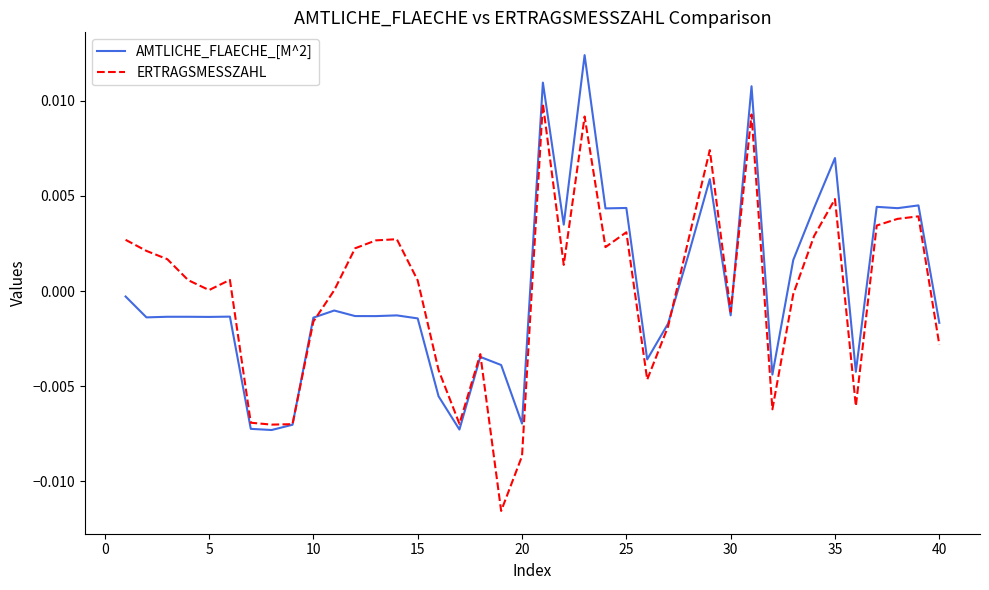

List the series in order of their peak value, lowest first.

ERTRAGSMESSZAHL, AMTLICHE_FLAECHE_[M^2]